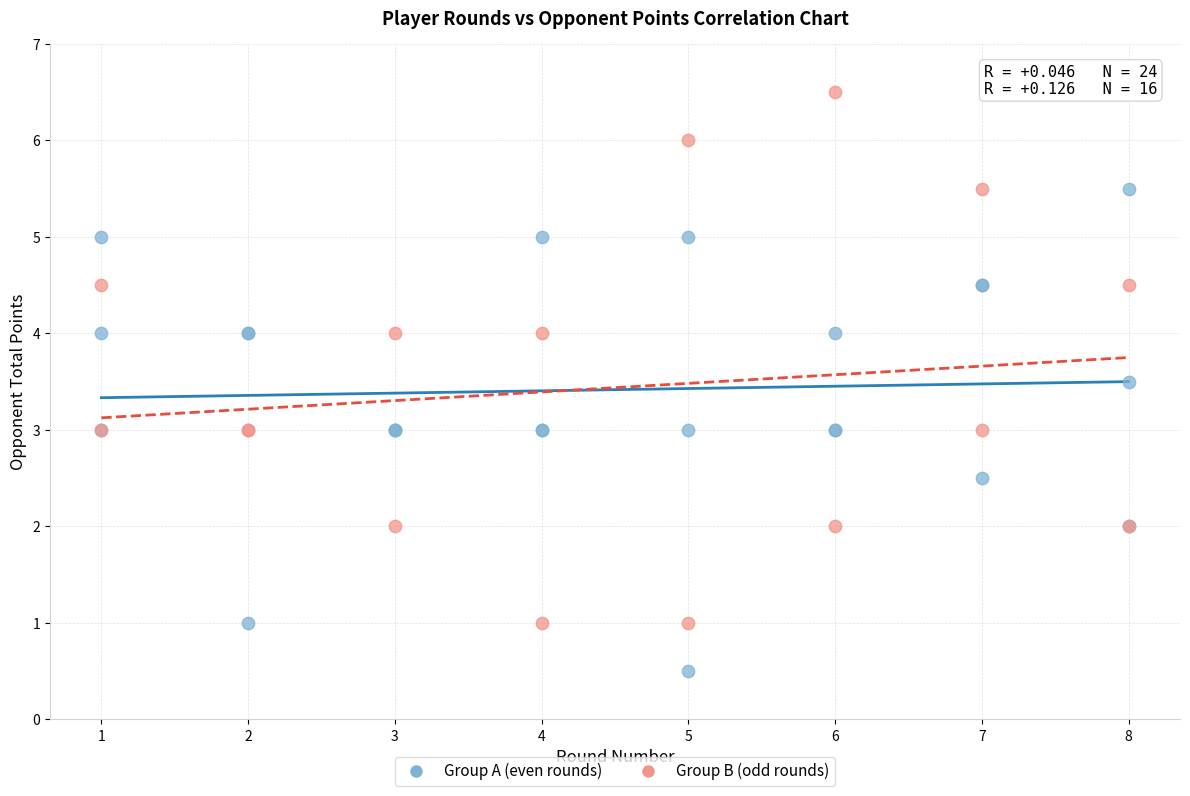

Which series contains the lowest Y value?

Group A (even rounds)